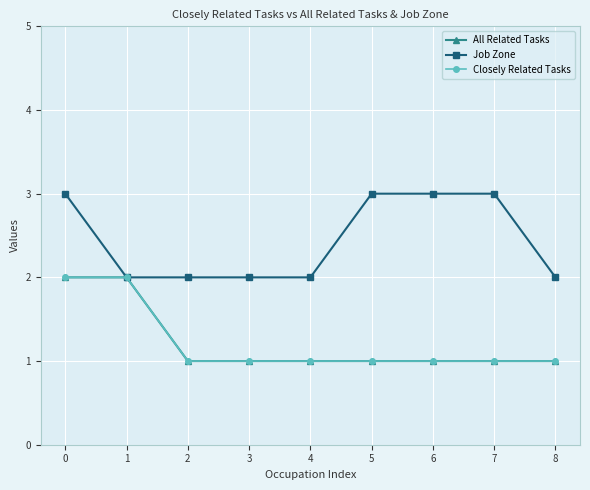

Reading left to right, transcribe all the data shown in this chart.

All Related Tasks: 2	2	1	1	1	1	1	1	1
Job Zone: 3	2	2	2	2	3	3	3	2
Closely Related Tasks: 2	2	1	1	1	1	1	1	1